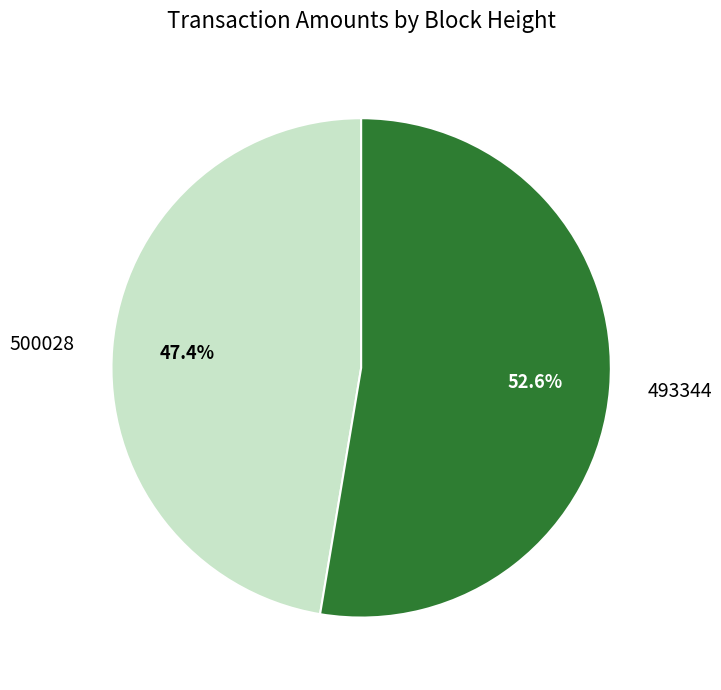

Rank the categories by value from highest to lowest.

493344, 500028